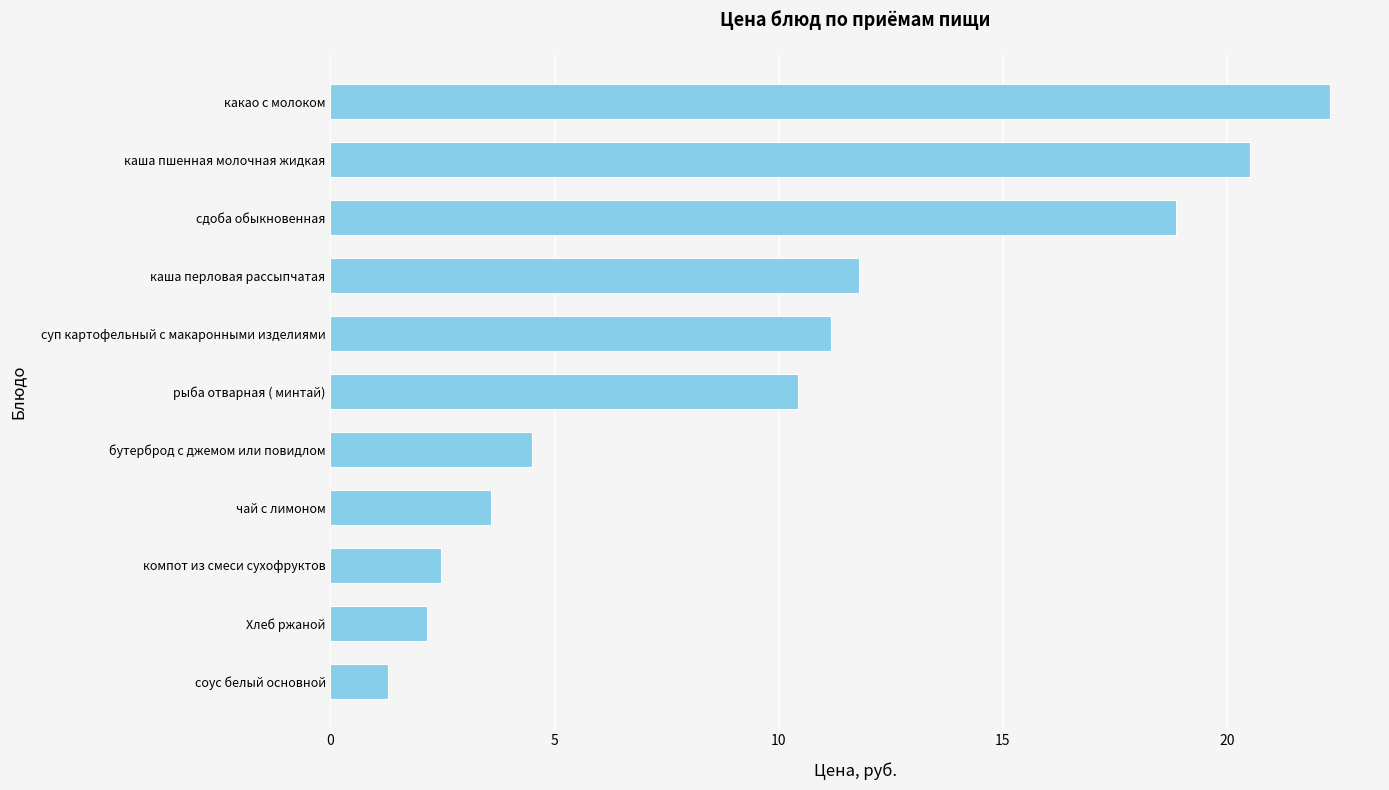

The chart shows a value of 20.5 at каша пшенная молочная жидкая. True or false?

True